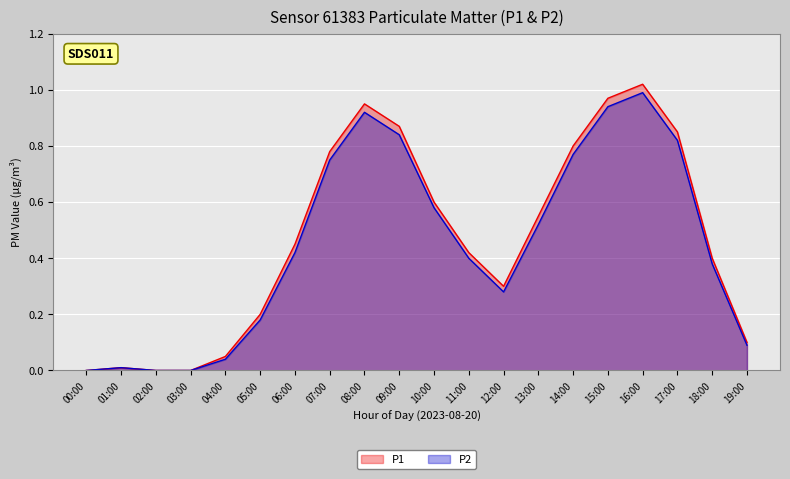

Read the P1 value at 13:00.

0.6